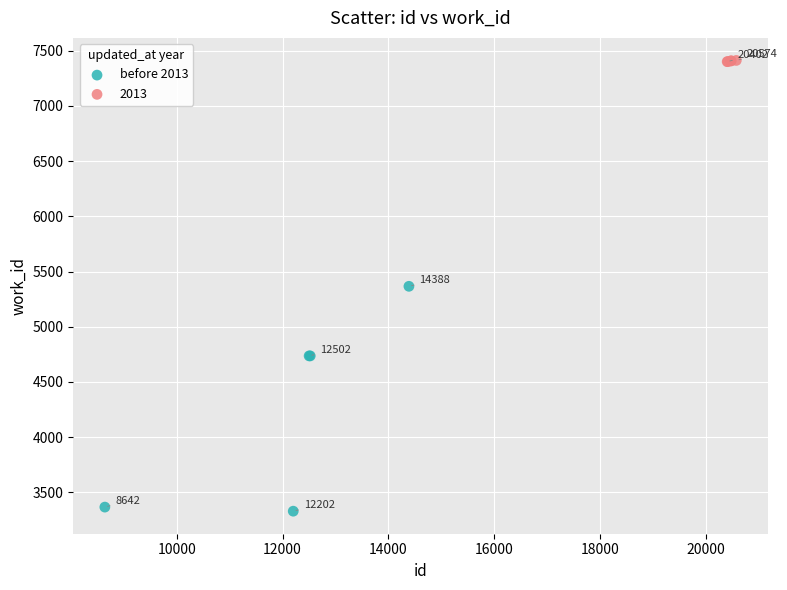

Which series reaches the minimum Y coordinate?

before 2013